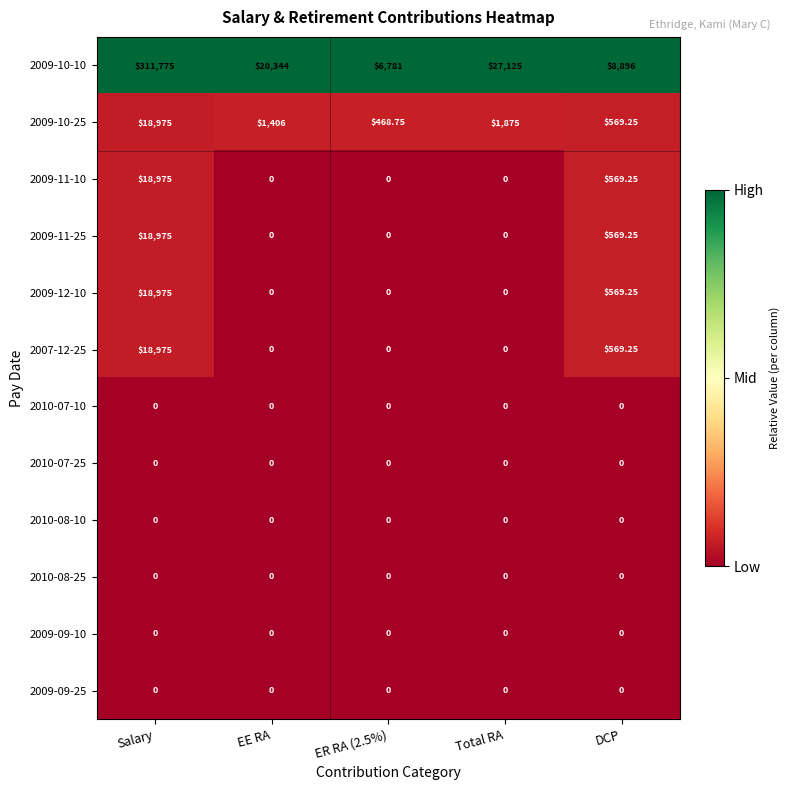

What is the difference between the highest and lowest values at EE RA?

20344.0